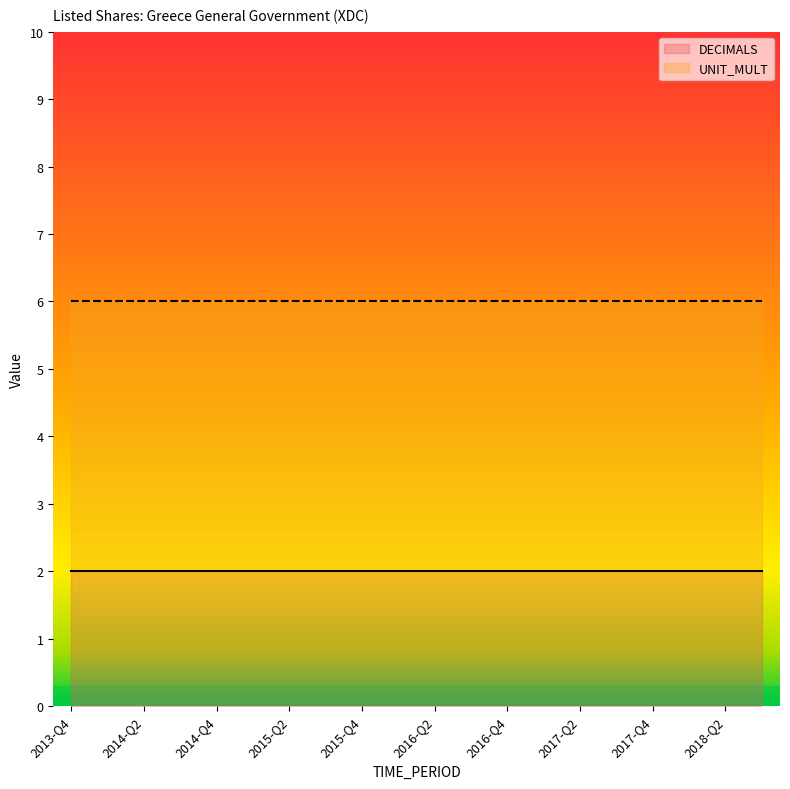

True or false: DECIMALS and UNIT_MULT cross at least once.

False